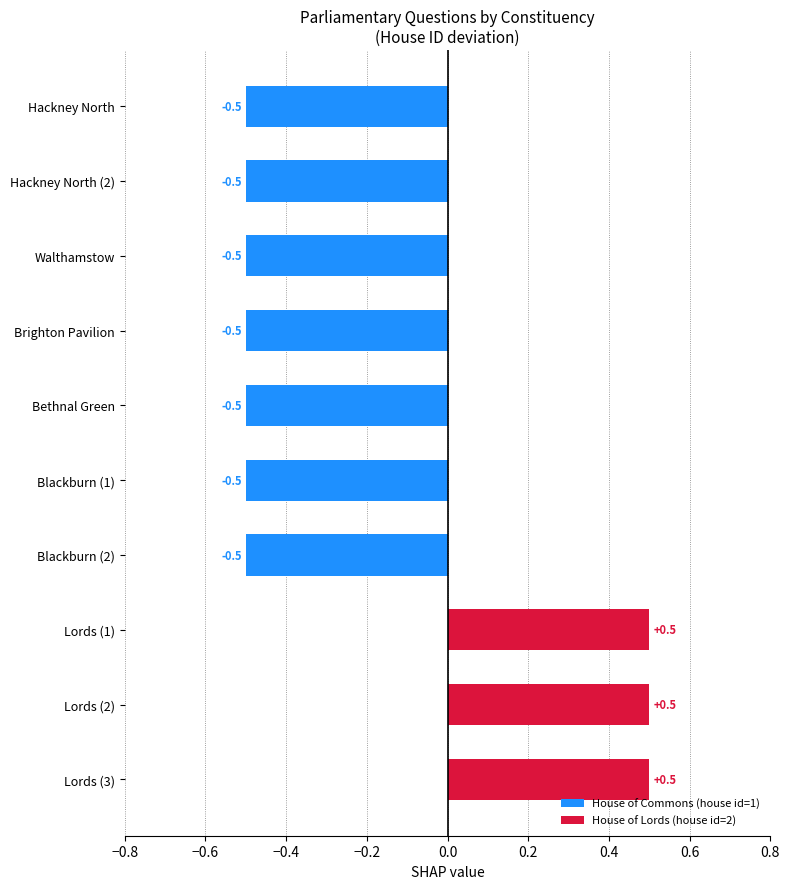

How many data points are less than 0?

7